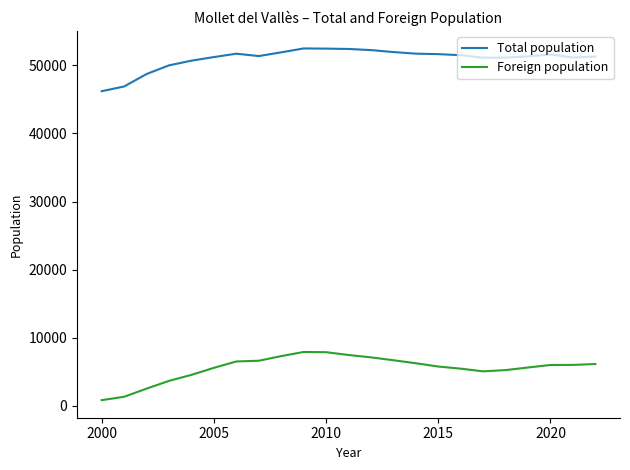

What is the maximum value shown in the chart?

52484